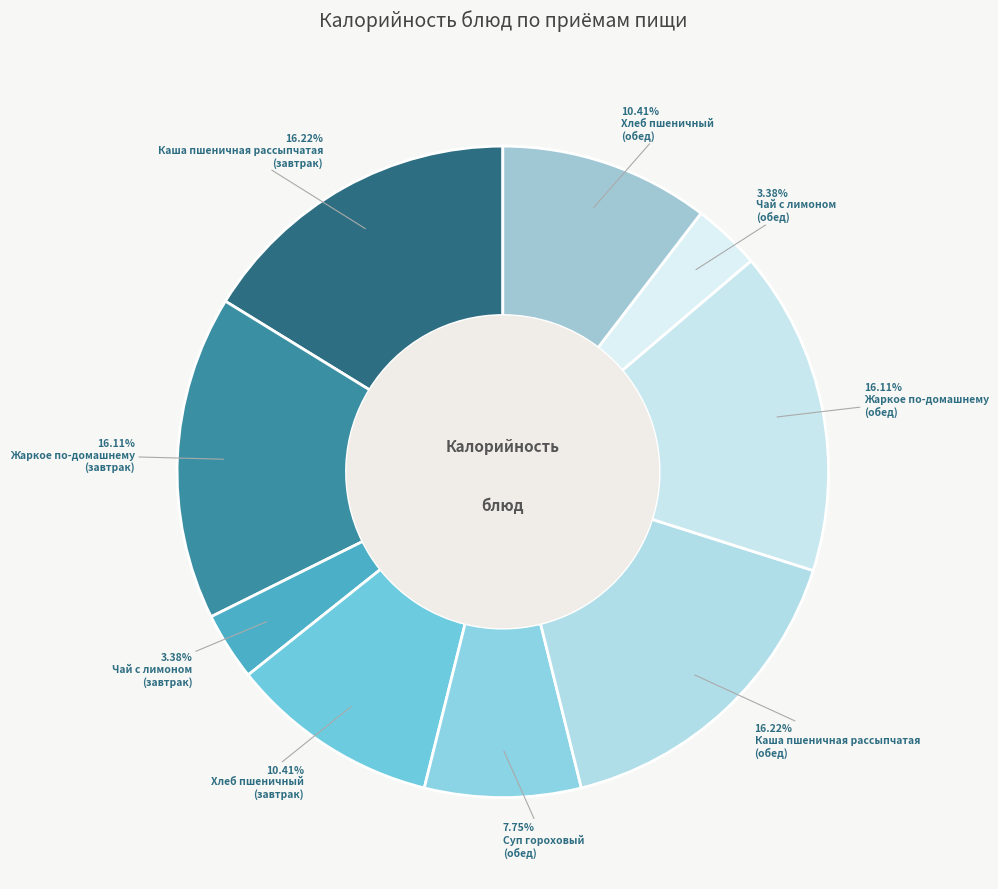

How many slices are in this pie chart?

9